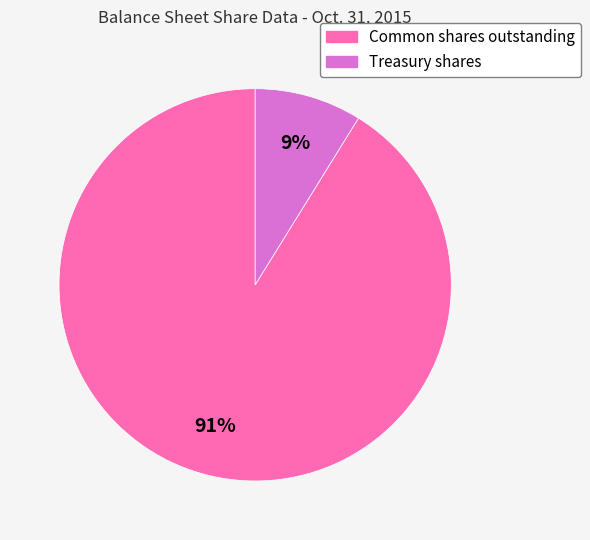

Which category accounts for the majority?

Common shares outstanding